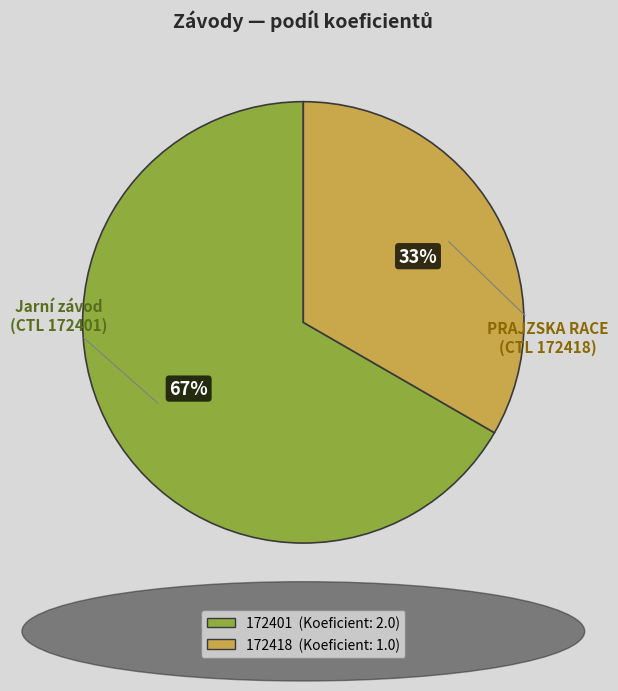

Which slice is the largest?

172401